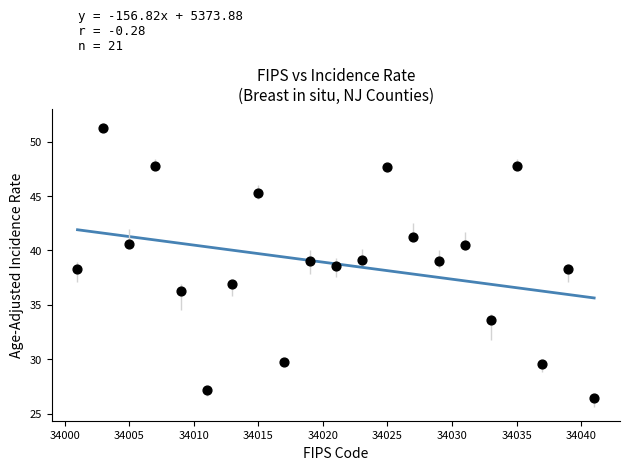

What is the range of Y values (max minus min)?

24.9